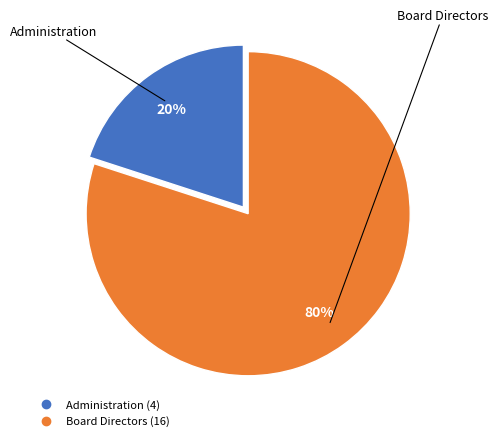

To the nearest percent, what is the combined percentage of Administration and Board Directors?

100%